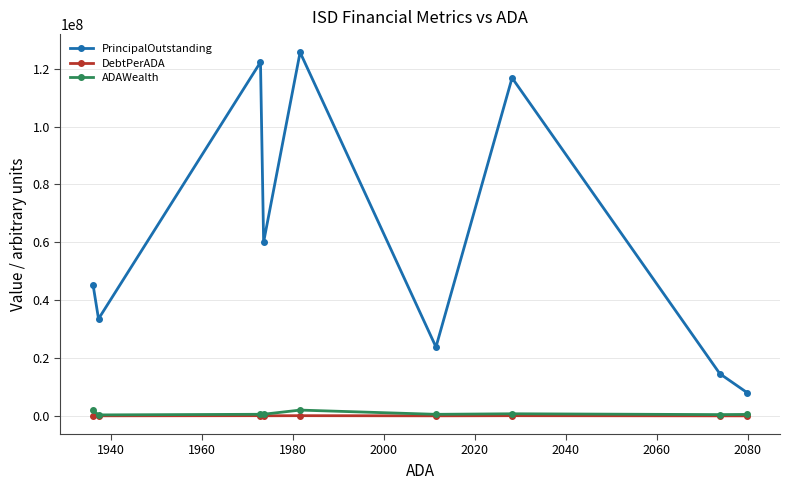

What is the value of the PrincipalOutstanding point at the 3rd from the left?

122267638.7